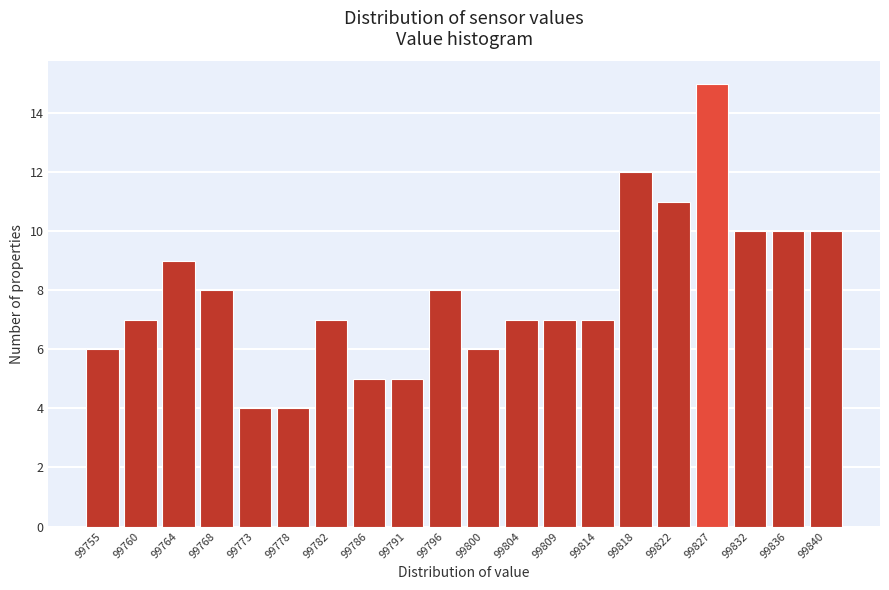

Reading right to left, list all the values displayed in this chart.

99840=10	99836=10	99832=10	99827=15	99822=11	99818=12	99814=7	99809=7	99804=7	99800=6	99796=8	99791=5	99786=5	99782=7	99778=4	99773=4	99768=8	99764=9	99760=7	99755=6